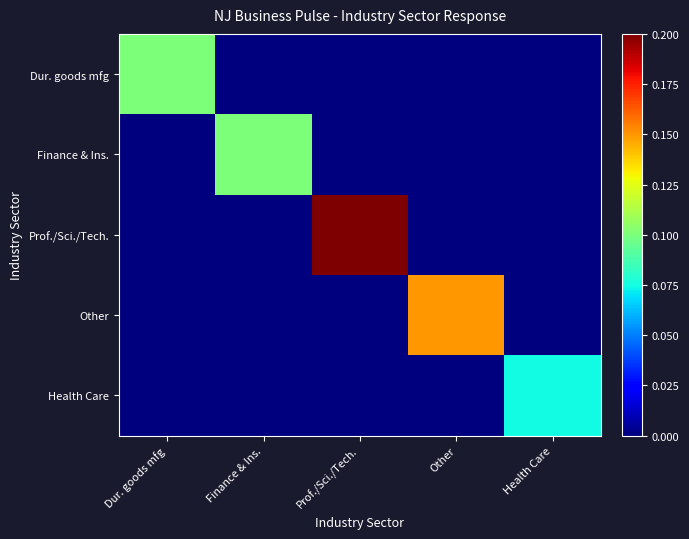

Which category has the highest value across all series?

Prof./Sci./Tech.